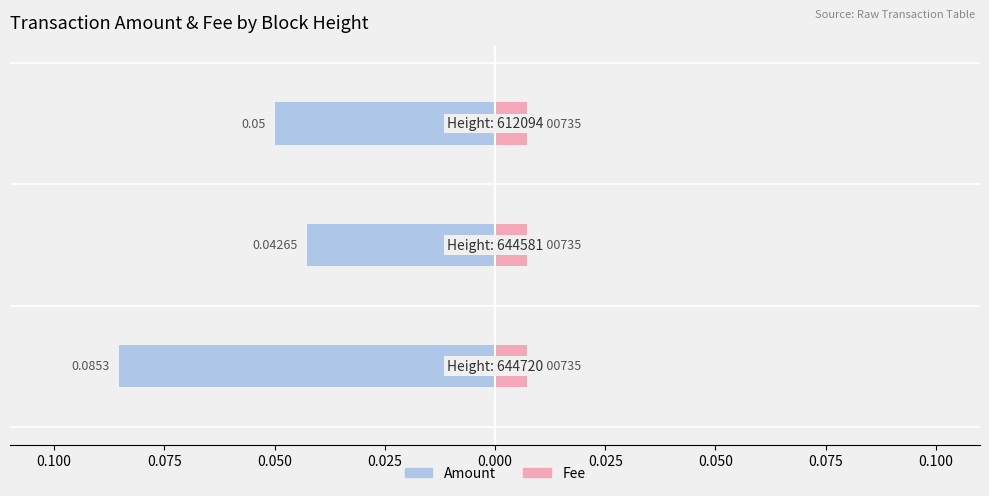

At how many categories does at least one series exceed 0?

3